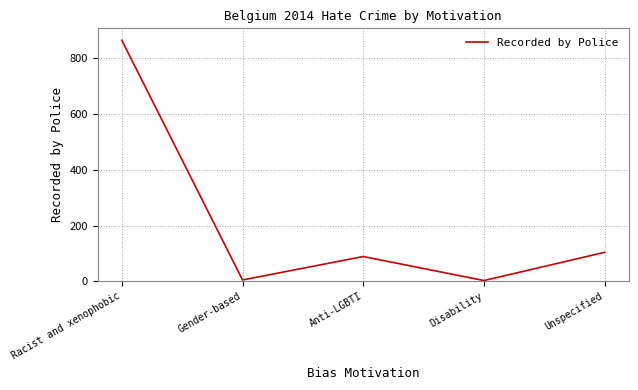

At which category does the data reach its first local valley?

Gender-based